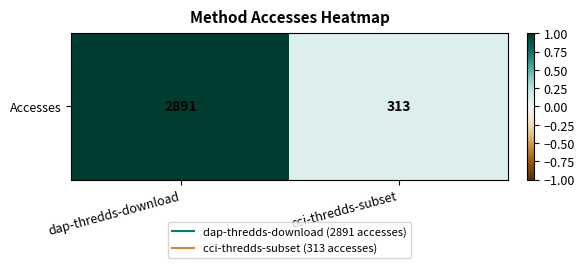

How many distinct data groups are displayed?

1